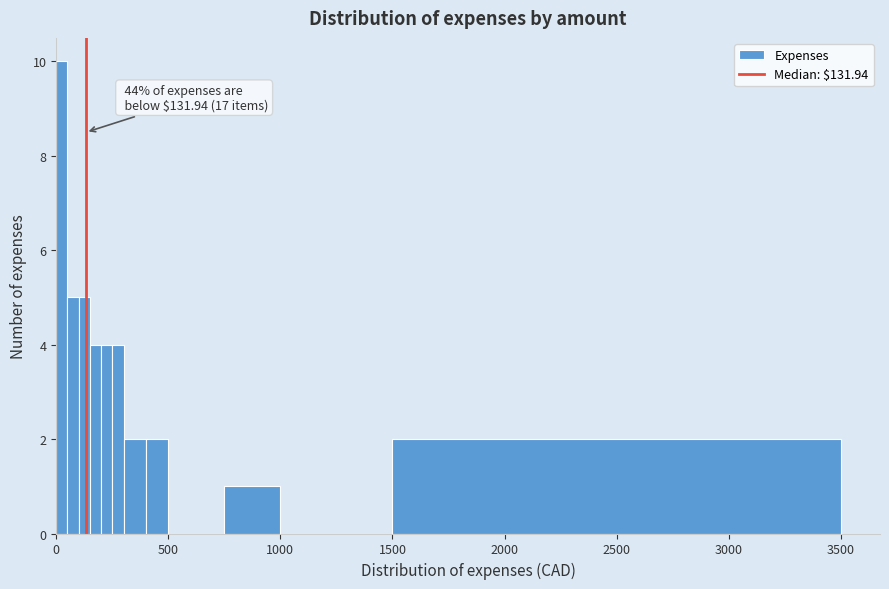

Read against the x-axis, roughly where is the centre of the tallest bar?

50